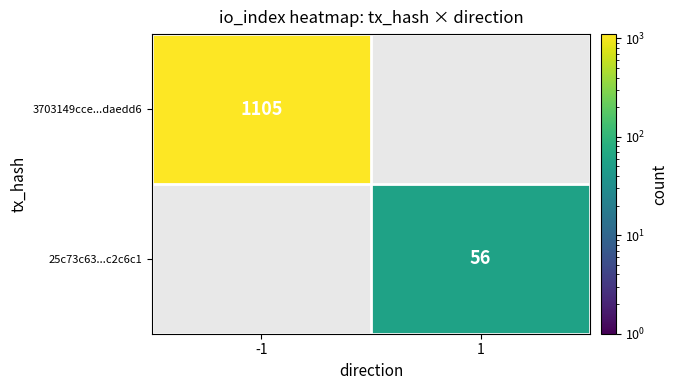

True or false: 3703149cce...daedd6 has a value of 1105 at -1.

True